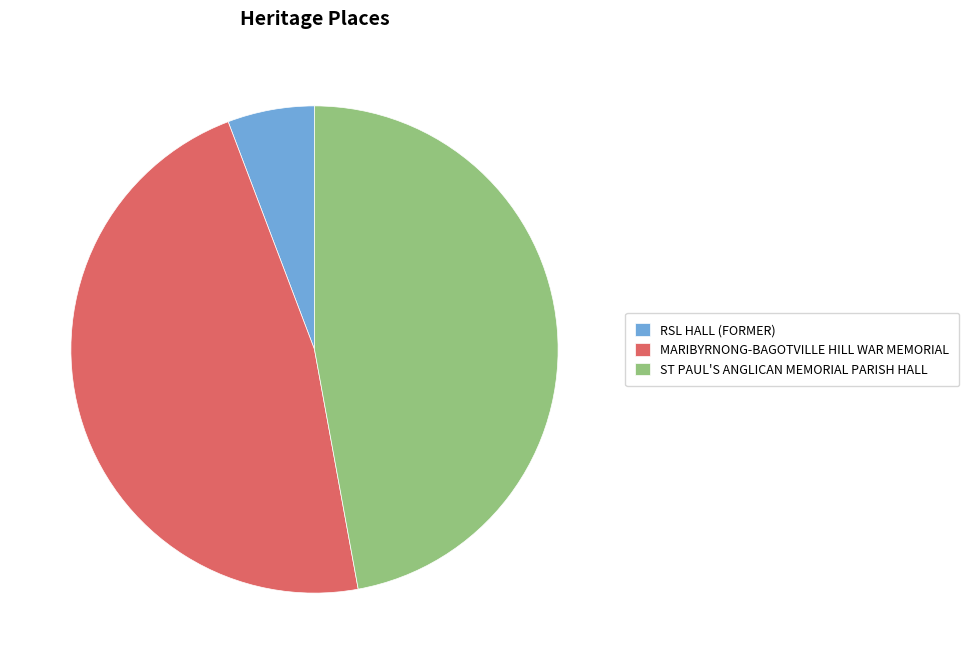

Is ST PAUL'S ANGLICAN MEMORIAL PARISH HALL the majority of the pie?

No